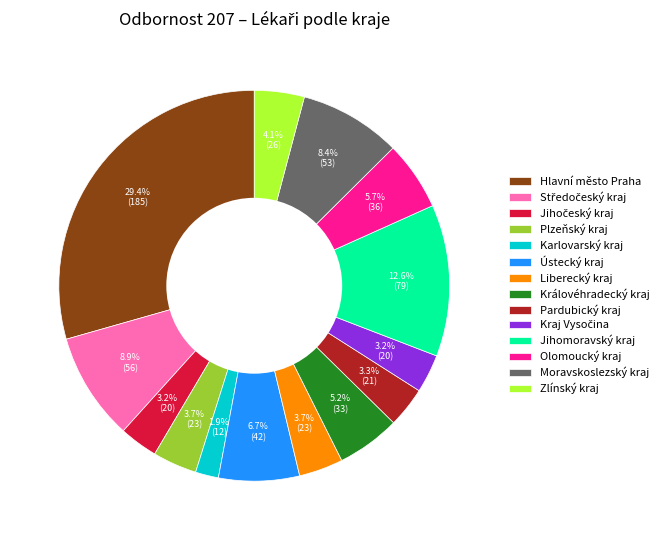

How many slices are in this pie chart?

14